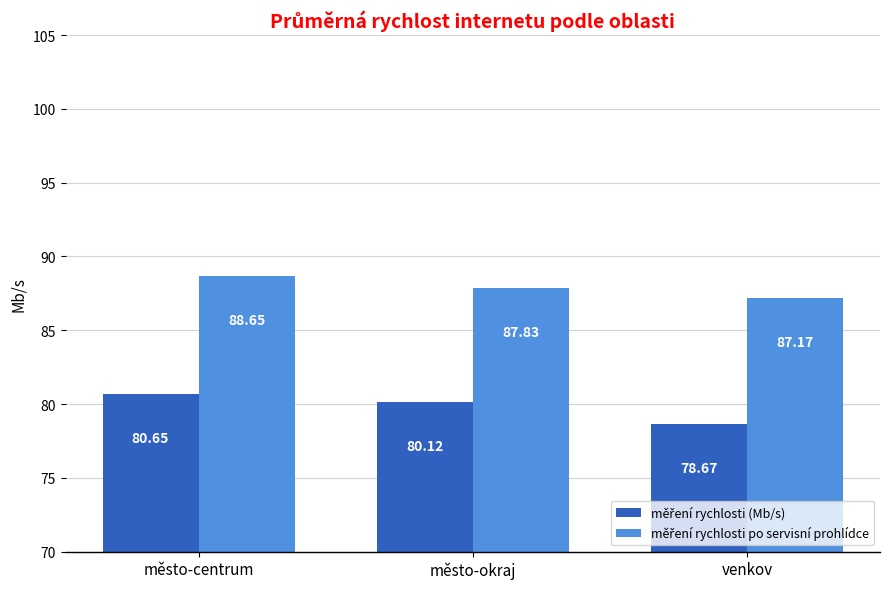

What position from the left is město-centrum?

1